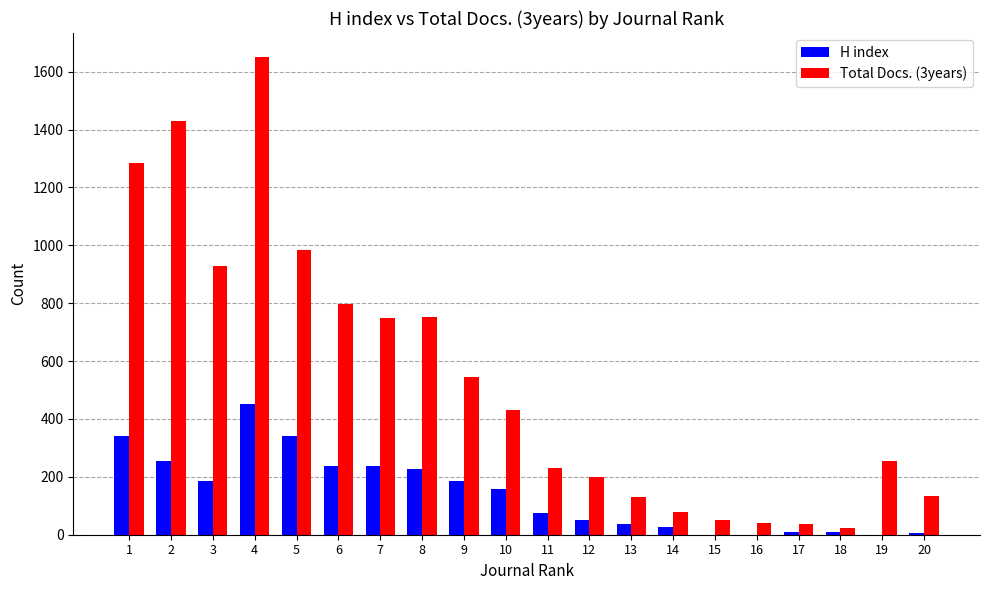

What is the average value of the H index series?

142